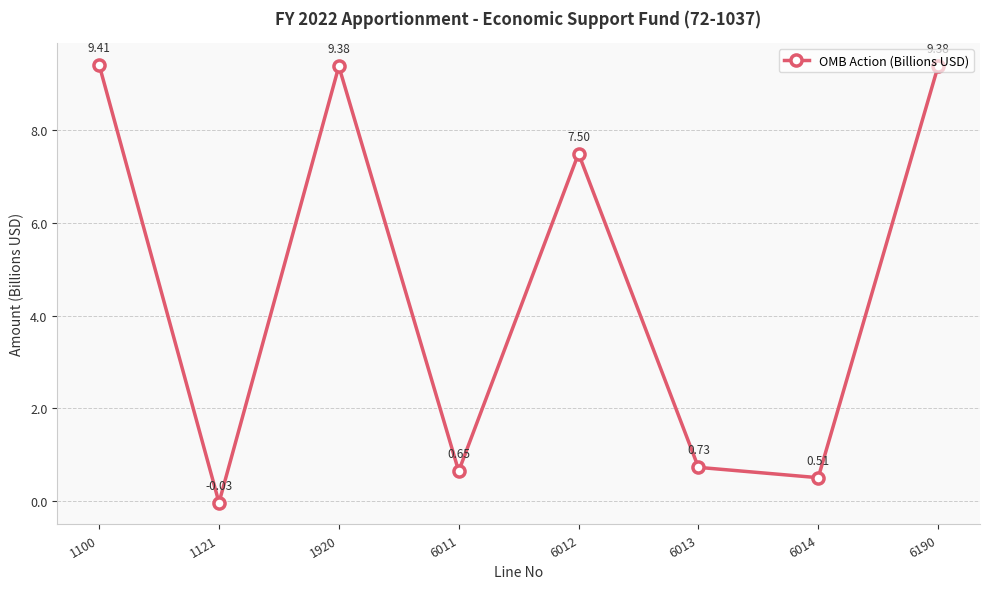

What is the difference between the maximum and minimum values?

9.4